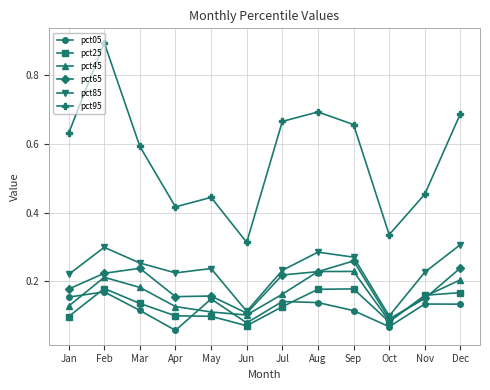

Which series changed the most between Feb and Jul?

pct95